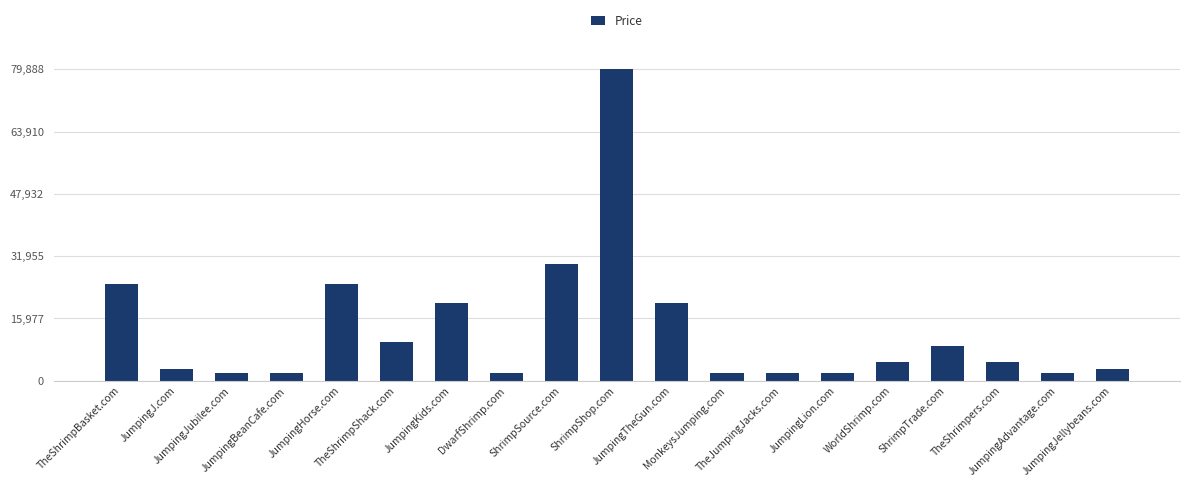

Approximately how many times larger is the value at TheShrimpBasket.com compared to JumpingAdvantage.com?

13.2